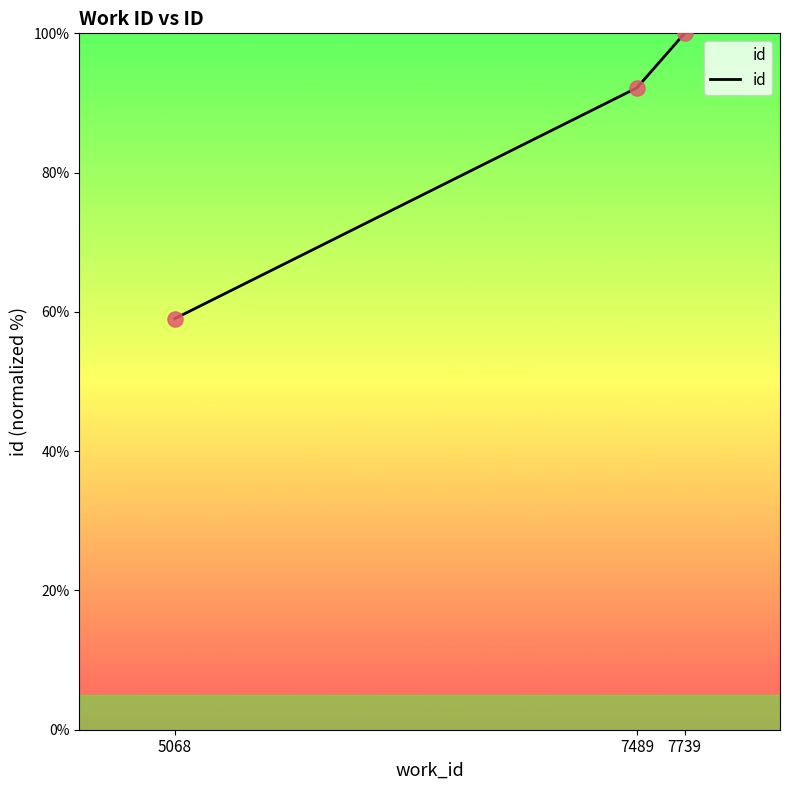

What is the change in value from 5068 to 7489?

+33.1